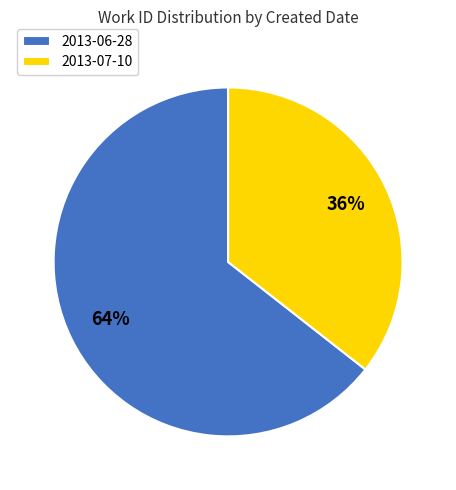

Combined, do 2013-07-10 and 2013-06-28 account for over 50%?

Yes